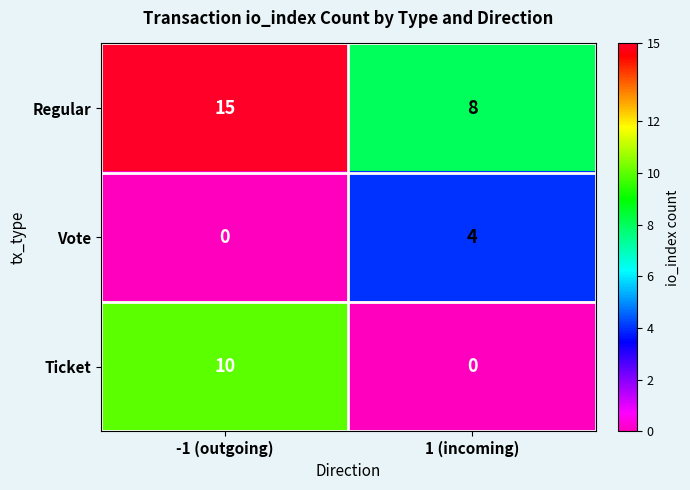

What is the sum of all Regular values?

23